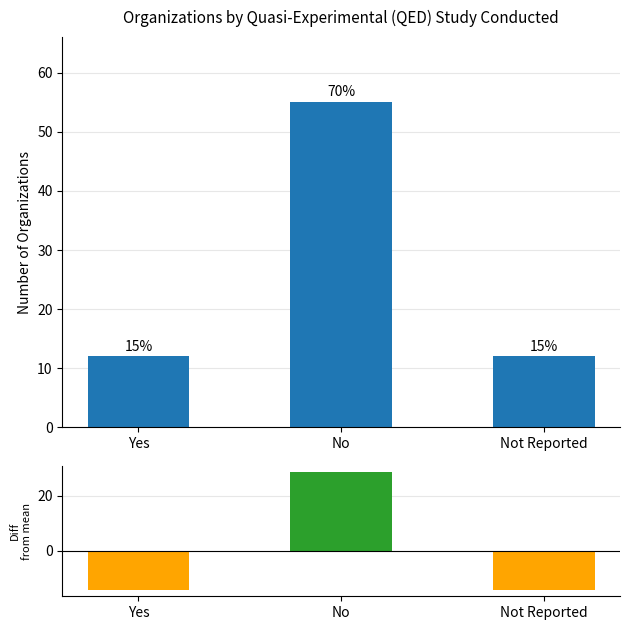

What is the difference between the Diff from Mean values at Yes and No?

43.0